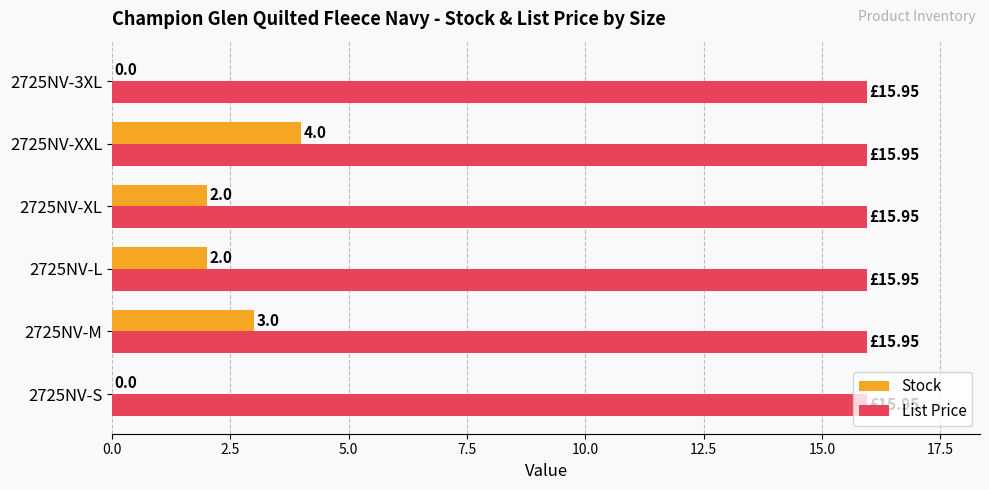

Which series changed the most between 2725NV-XL and 2725NV-3XL?

Stock